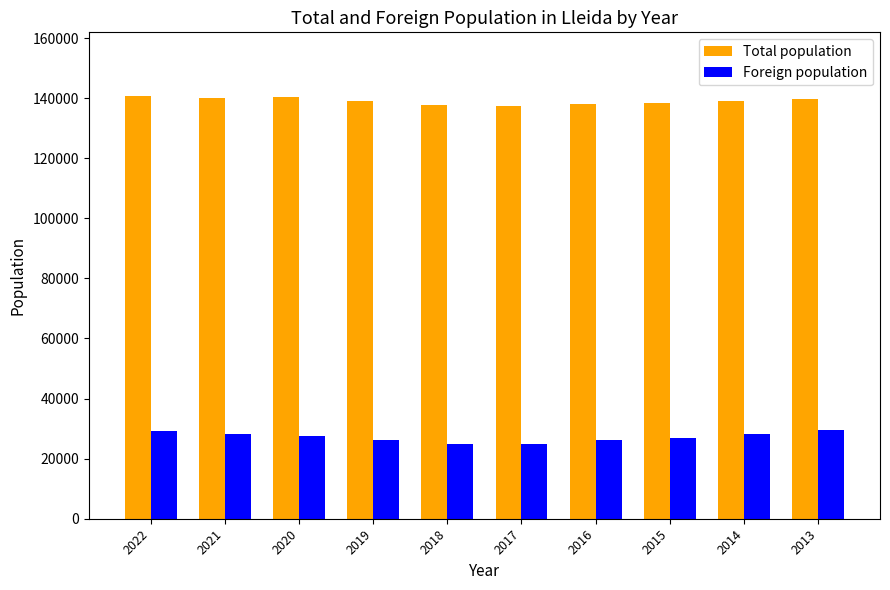

What is the sum of the Total population values at 2014 and 2018?

277032